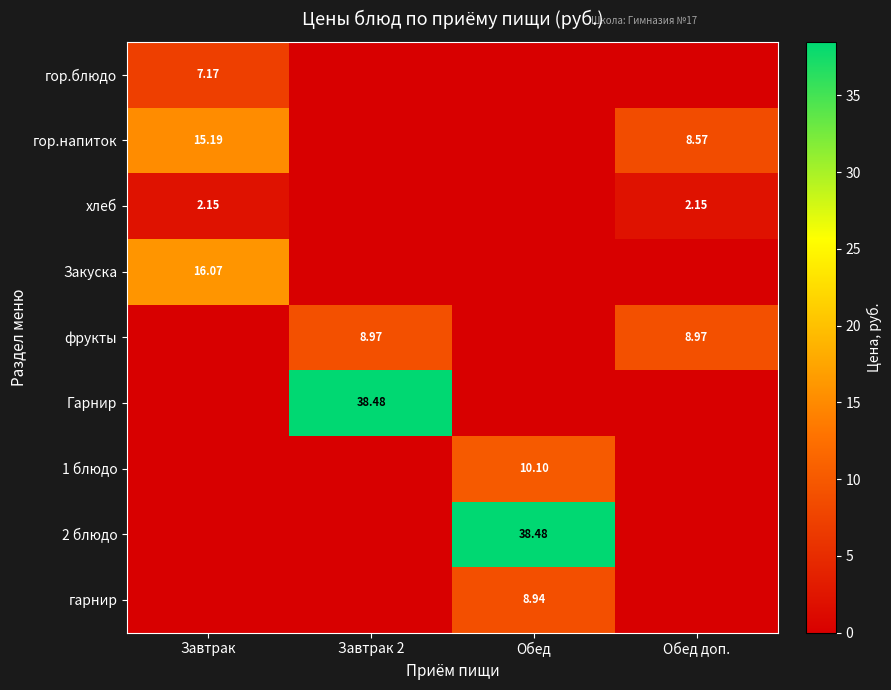

True or false: Гарнир has a value of -13.5 at Обед.

False